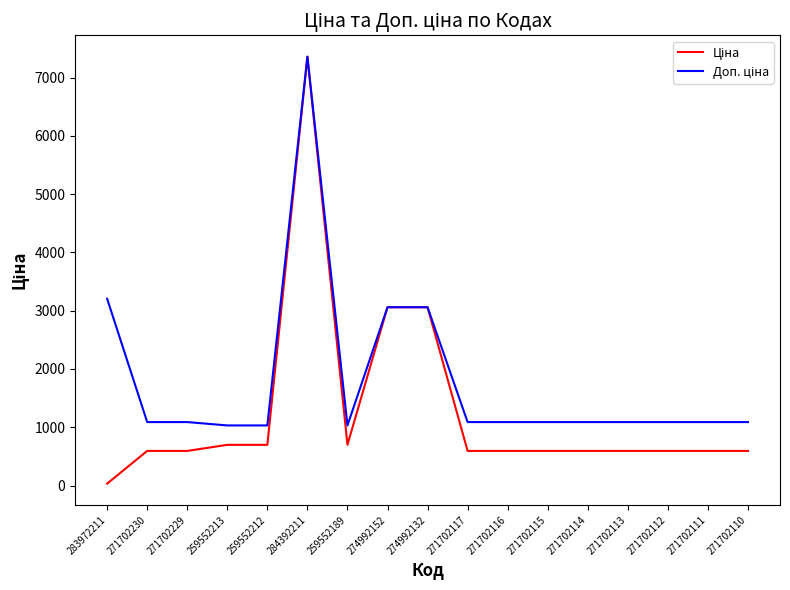

At which category is the sum across all series the highest?

284392211